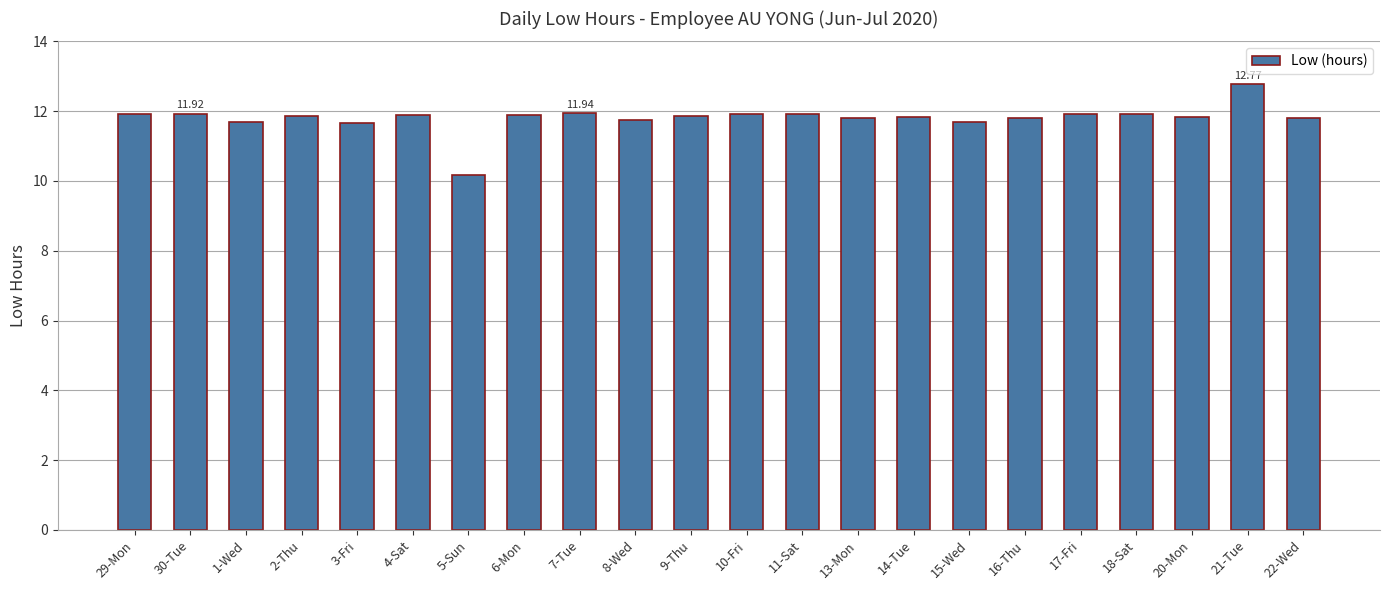

What is the sum of the values at 29-Mon and 9-Thu?

23.8